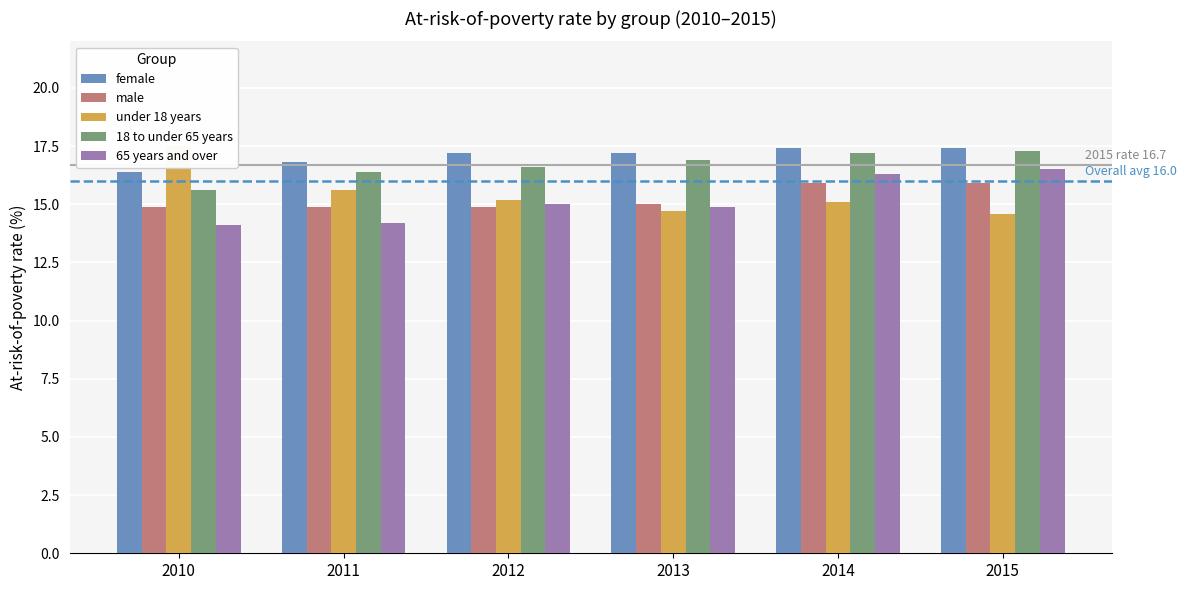

Is it true that 65 years and over equals 3.8 at 2014?

False